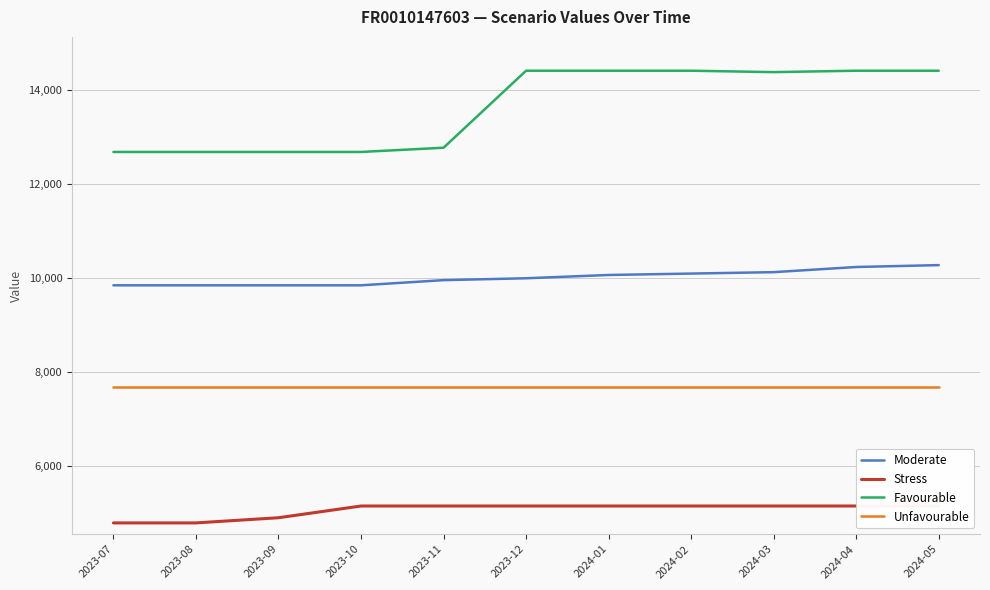

What is the value of the Stress point at the 2nd from the left?

4780